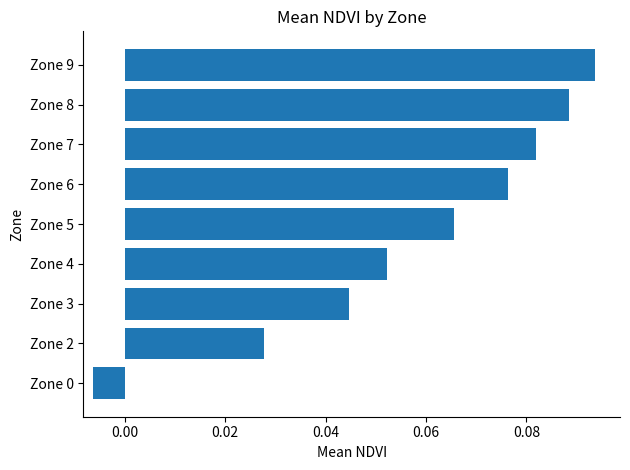

The chart shows a value of 0.1 at Zone 3. True or false?

False